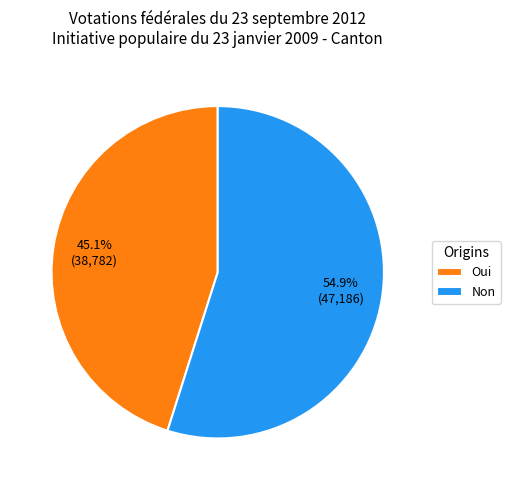

Rank the categories by value from lowest to highest.

Oui, Non